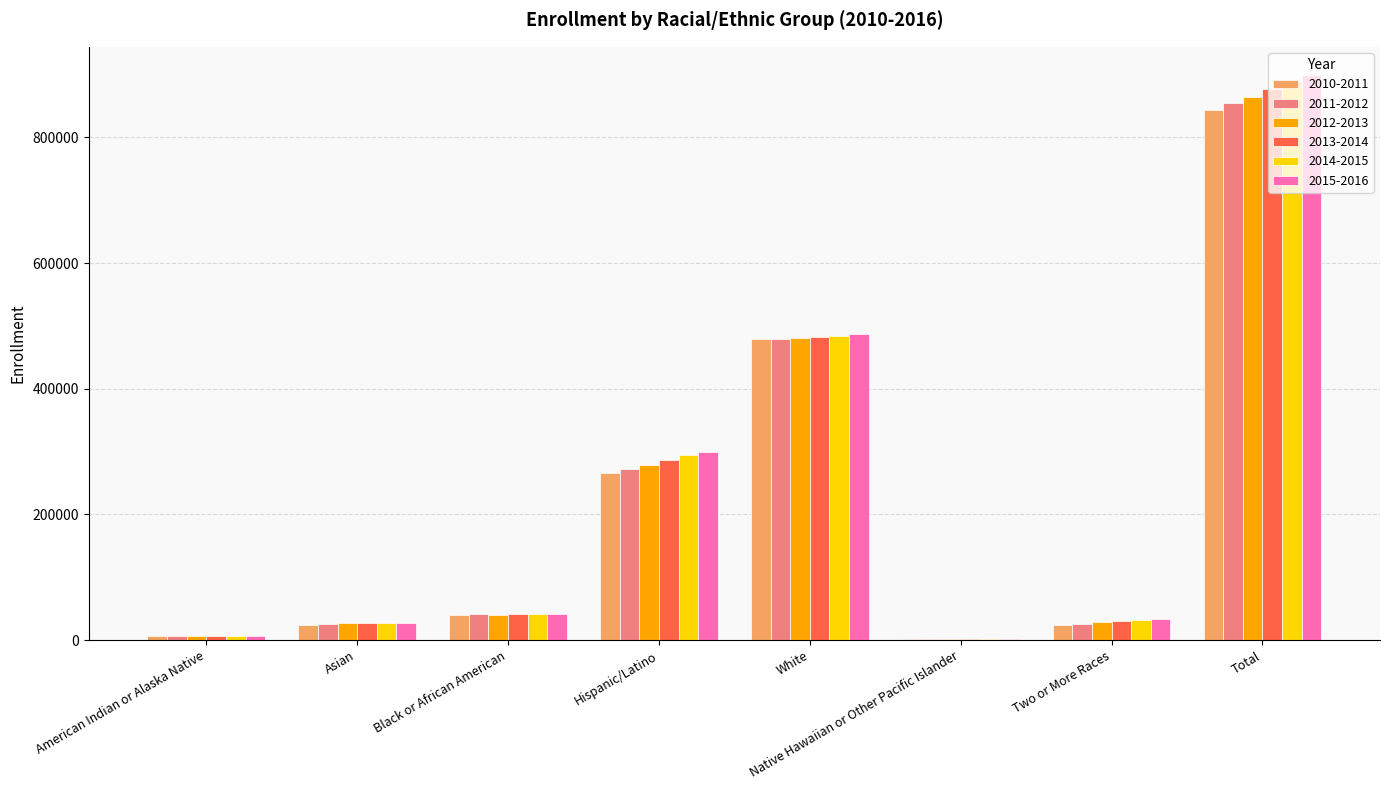

The 2011-2012 series shows 26522 at Asian. True or false?

True